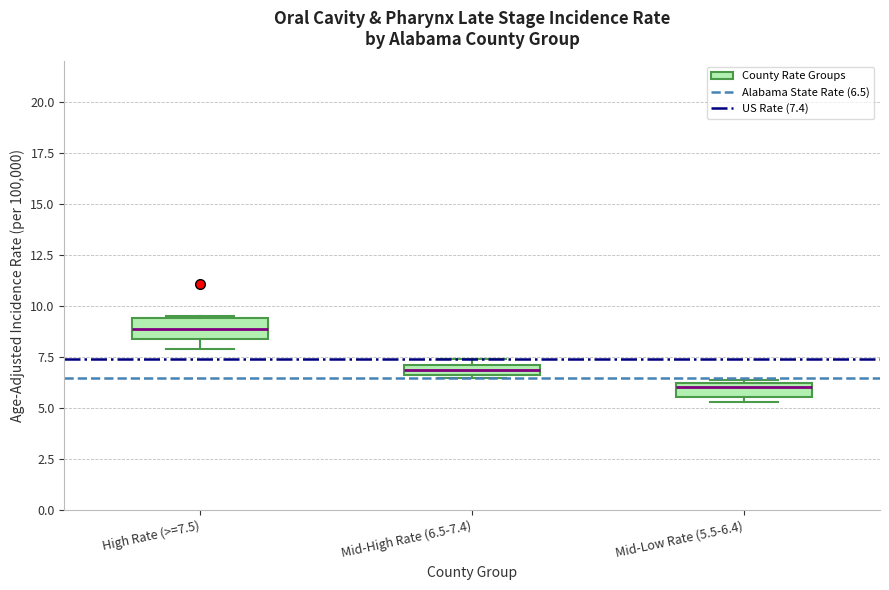

Where is the upper edge of the box for High Rate (>=7.5) on the y-axis? The values are not printed on the chart, so give them approximately, as read against the axis.

9.5